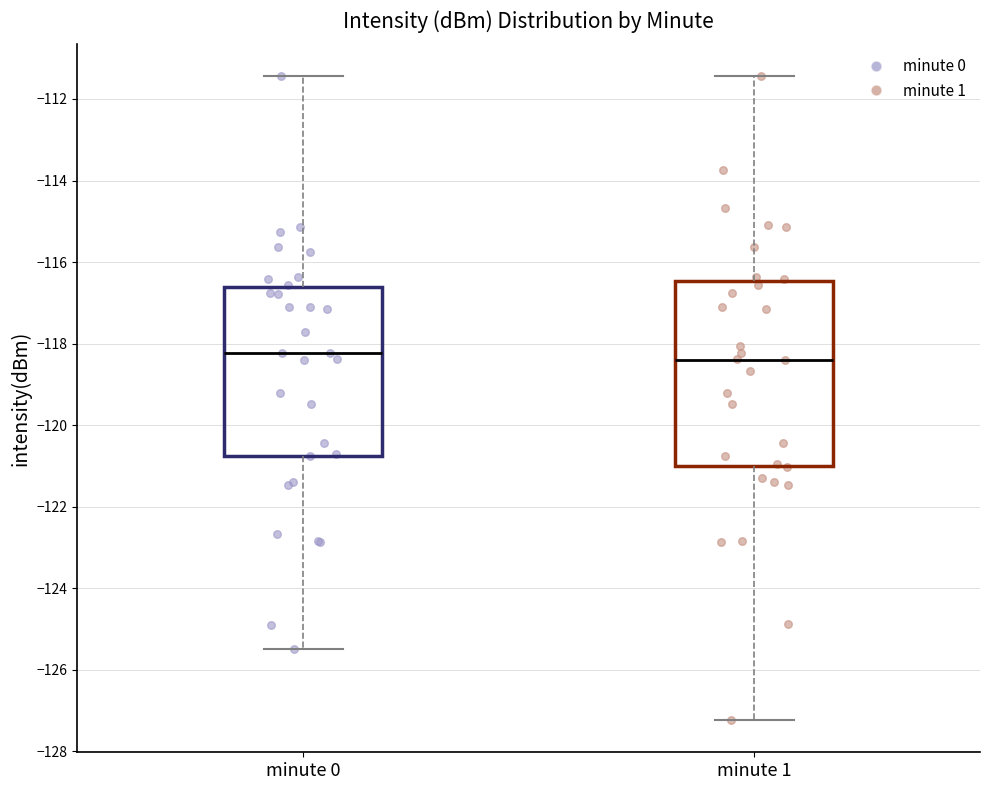

Which box is the tallest, from its lower edge to its upper edge?

minute 1